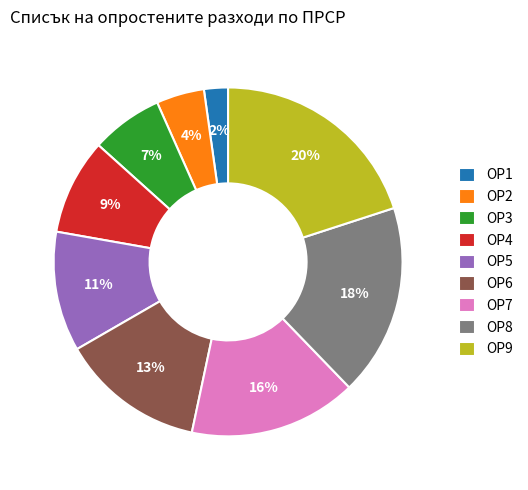

To the nearest percent, what is the difference between the ОР7 and ОР3 slice percentages?

9%